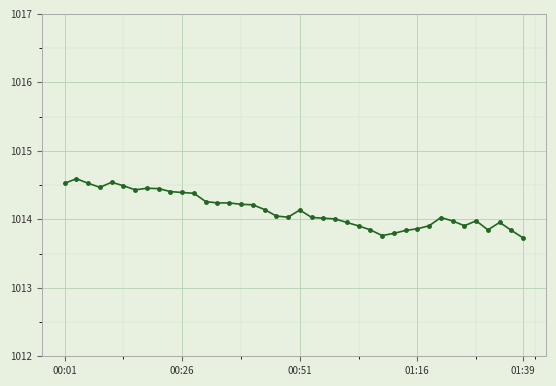

What is the sum of all values?

40565.4